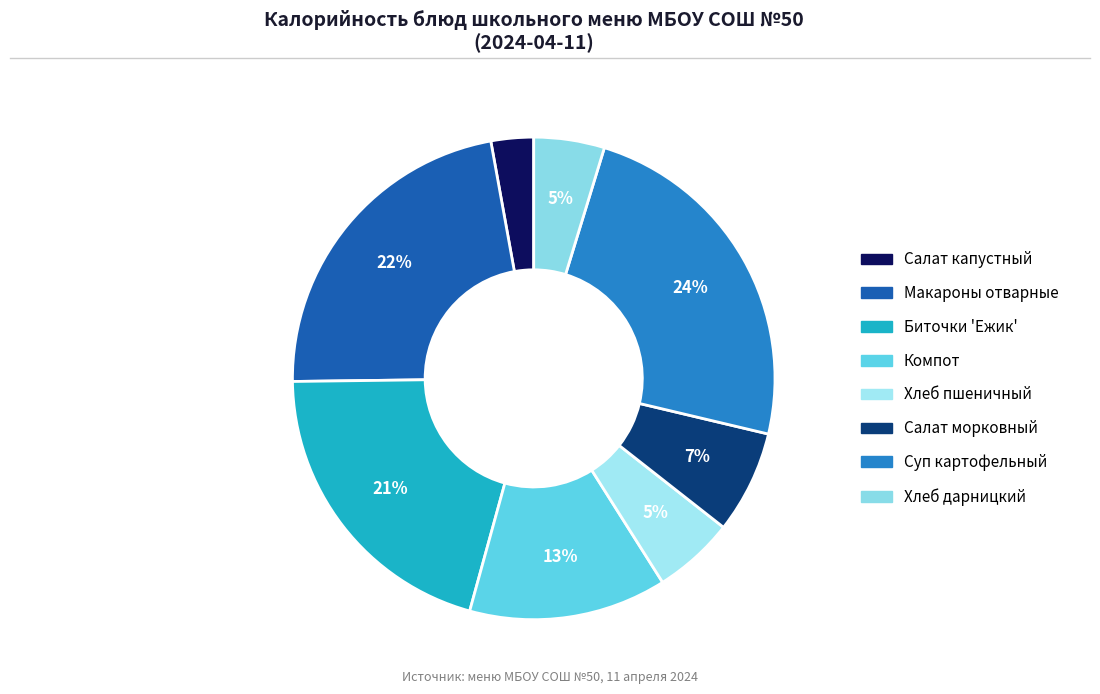

Count the number of slices in the pie.

8